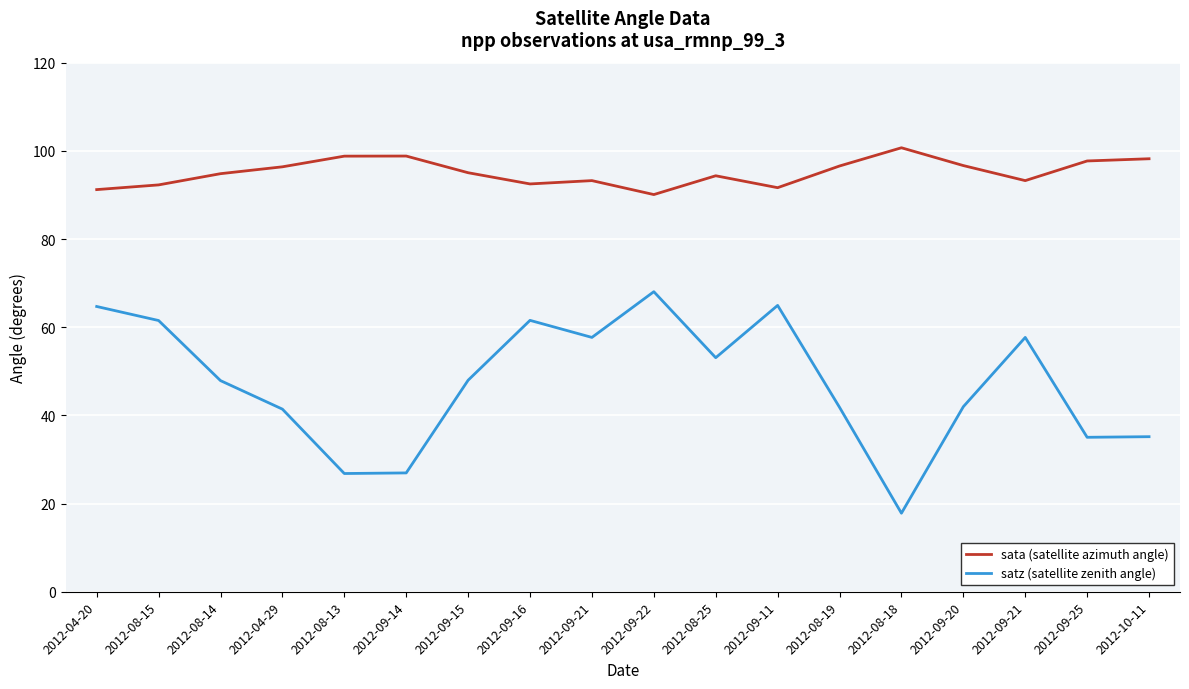

What is the sum of all satz (satellite zenith angle) values?

852.1